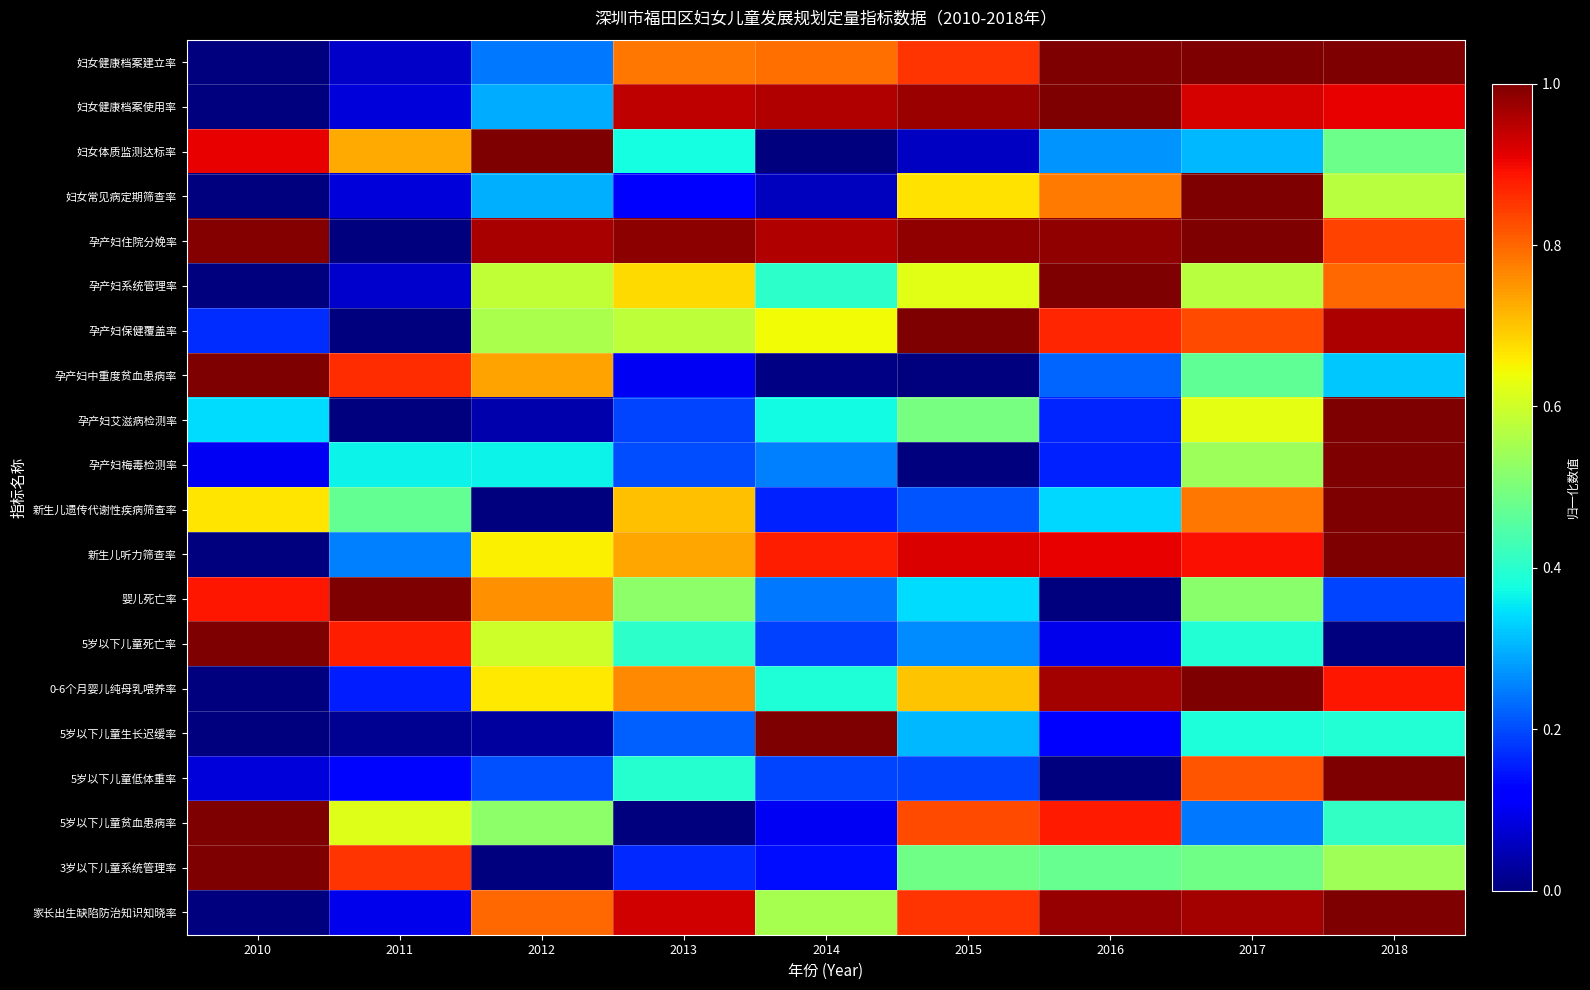

What is the total value across all series at 2013?

9.8